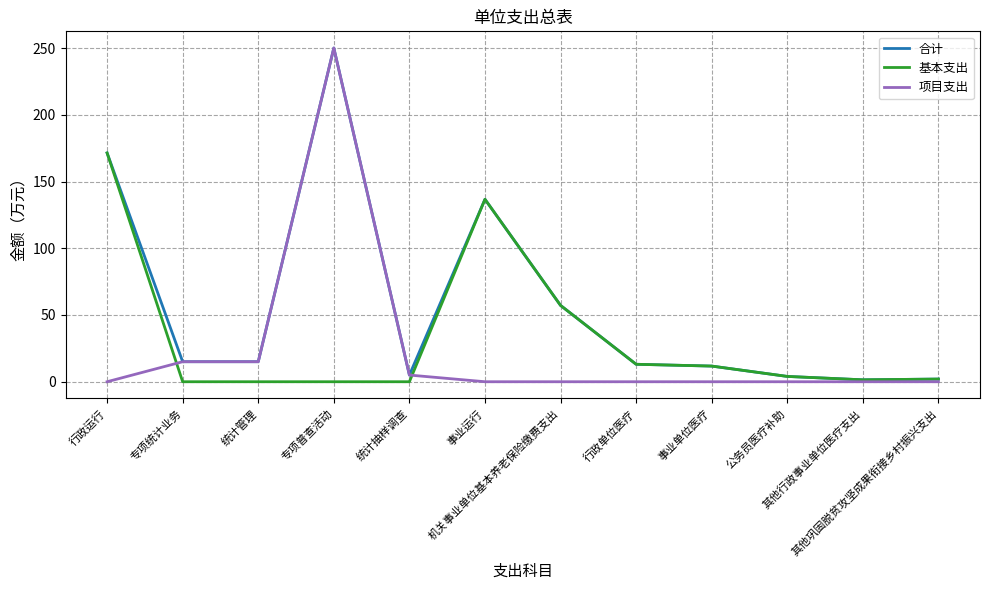

True or false: 合计 has a value of 250.0 at 专项普查活动.

True